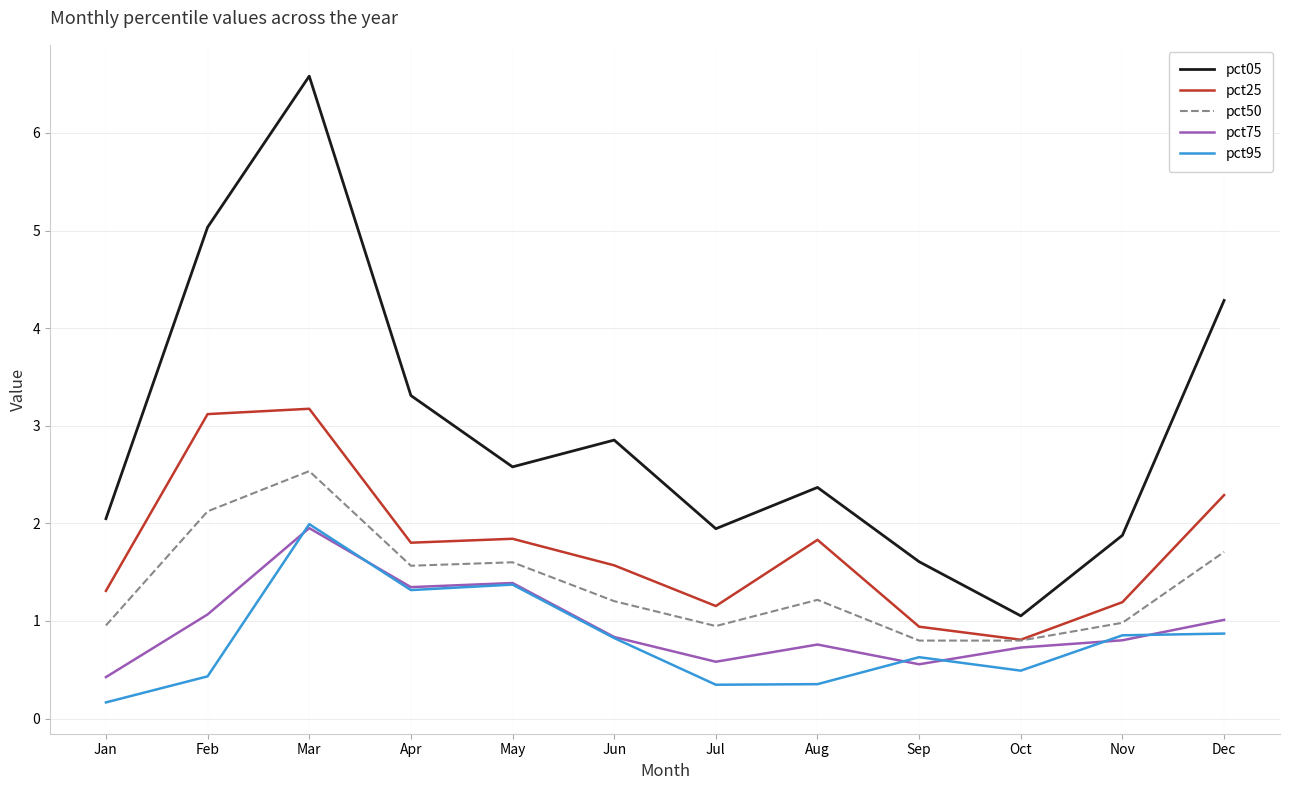

Which category has the highest value in the pct50 series?

Mar